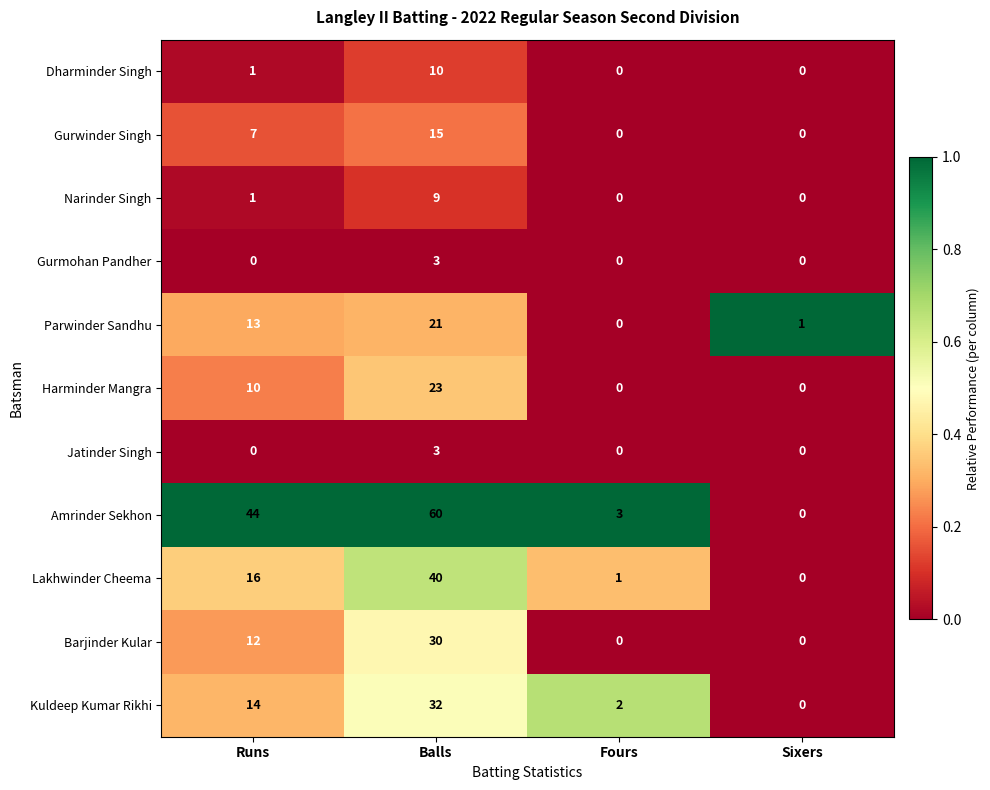

Count the number of categories in the chart.

4